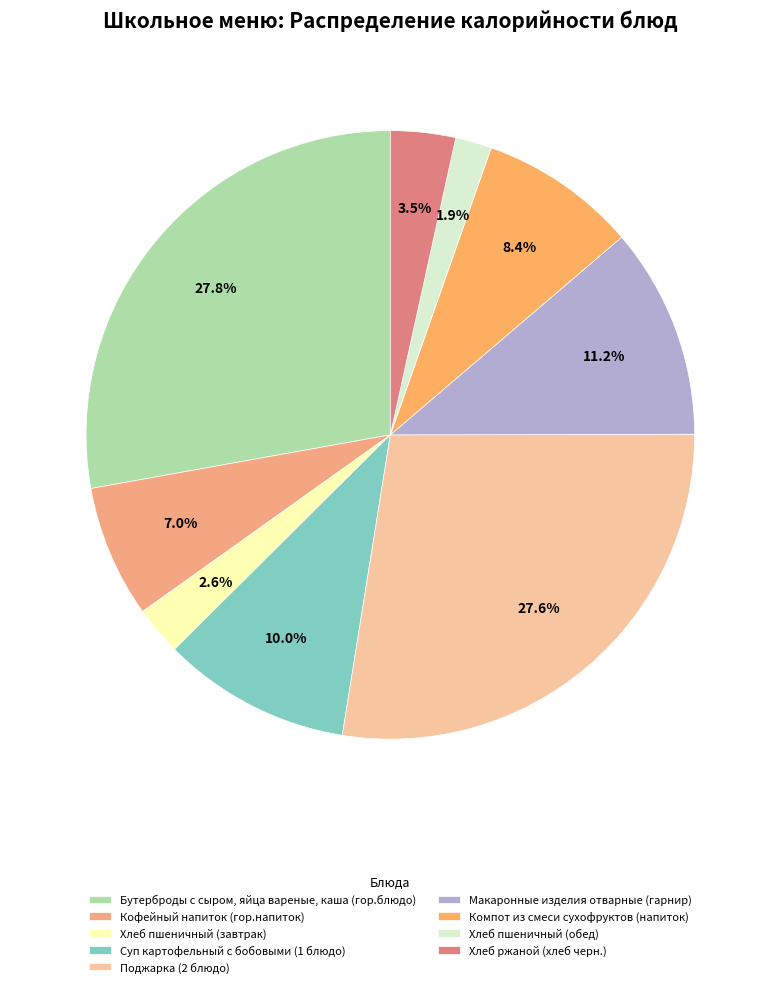

What is the smallest slice in the pie chart?

Хлеб пшеничный (обед)